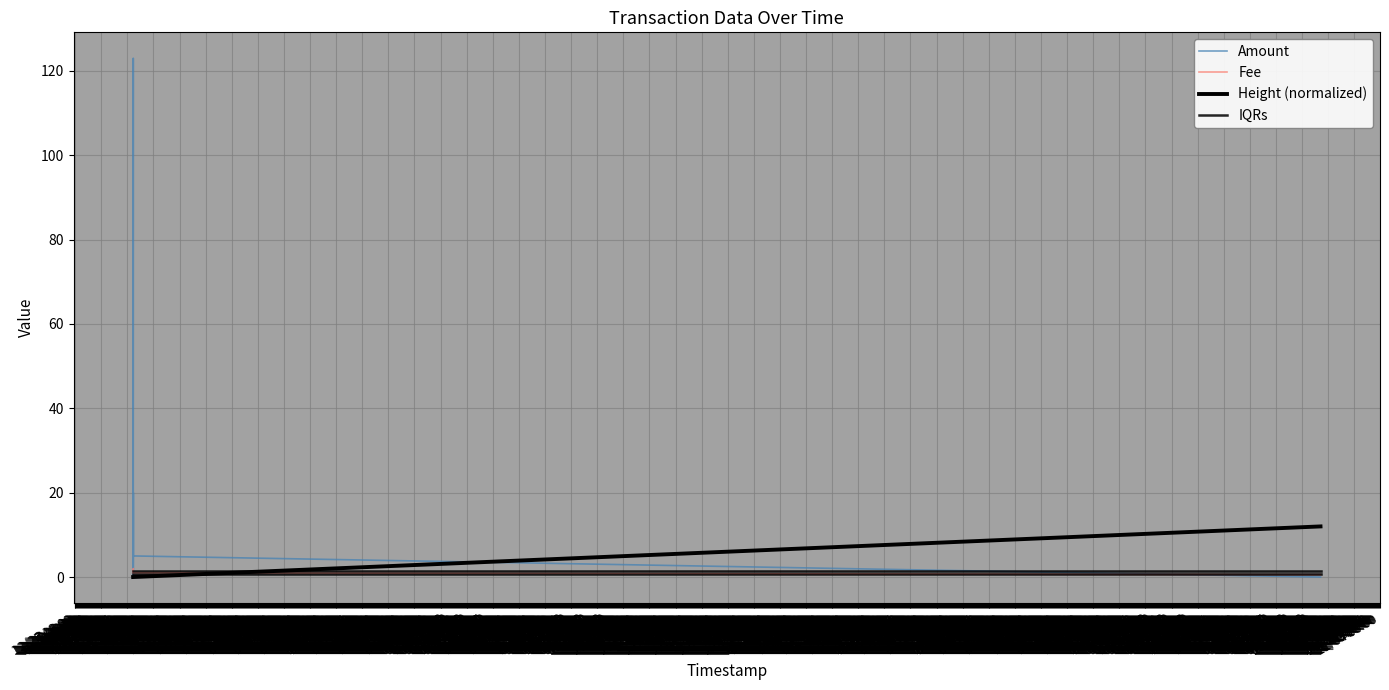

True or false: Amount and Height (normalized) cross at least once.

True